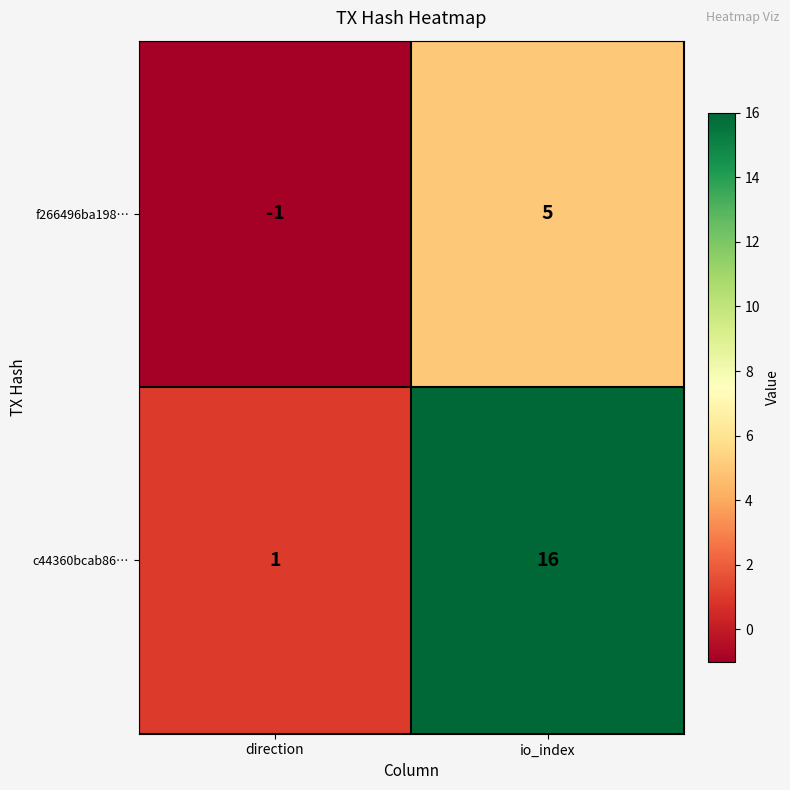

At direction, list the series in order from largest to smallest.

c44360bcab86…, f266496ba198…